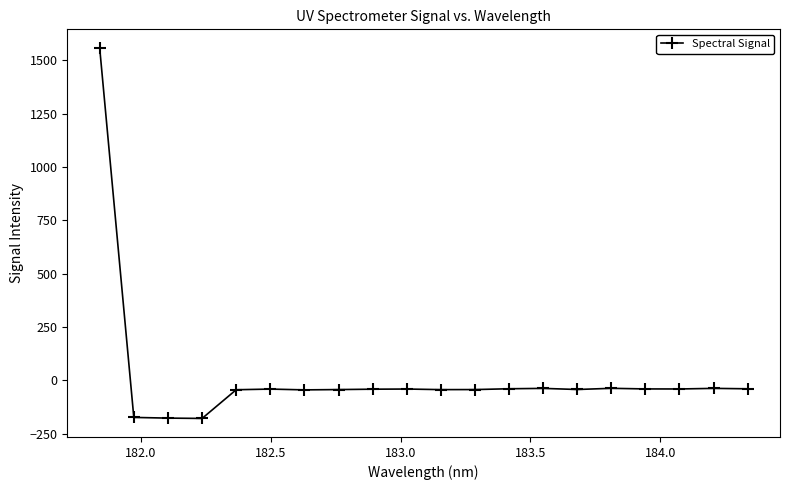

True or false: there are more than 2 points higher than both neighbors.

True